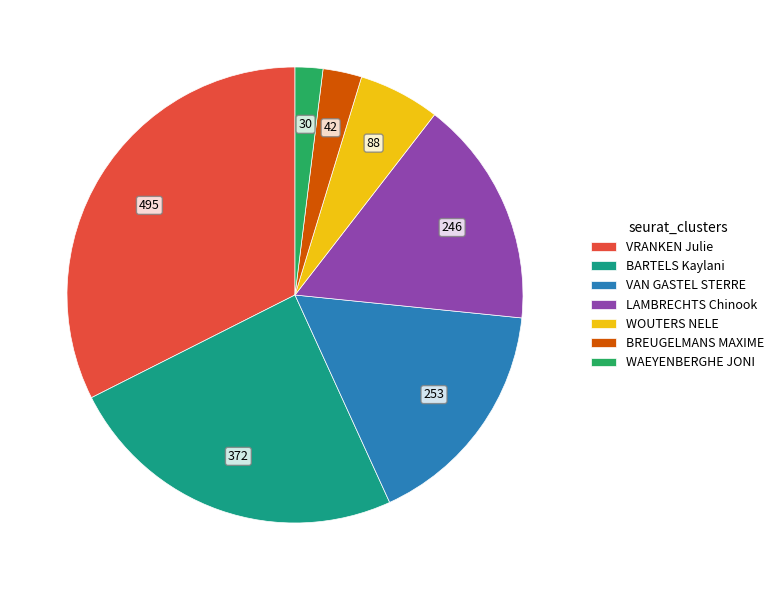

Which slice is the smallest?

WAEYENBERGHE JONI